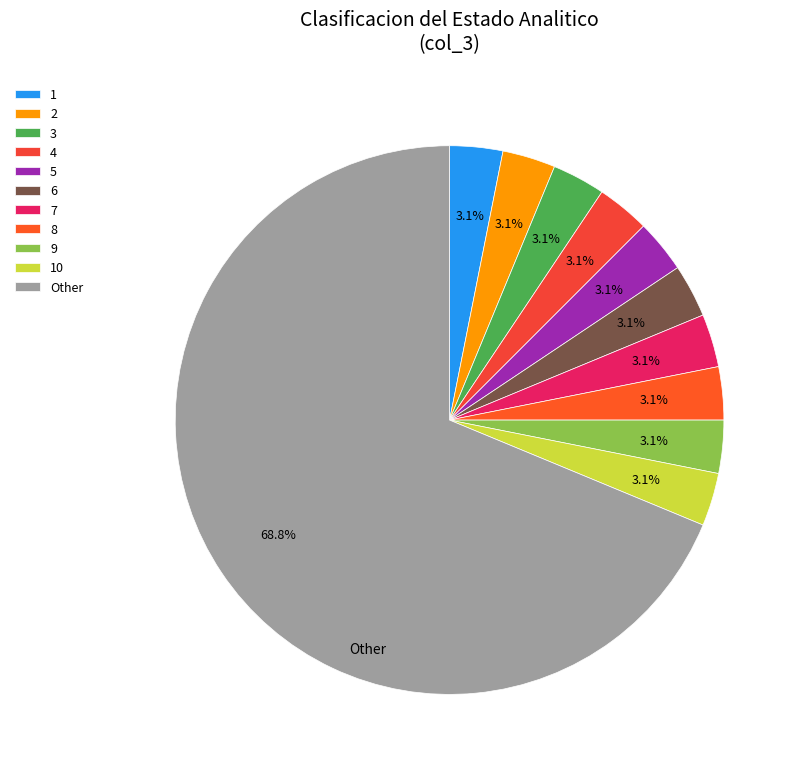

Is the sum of 3 and 9 greater than half?

No